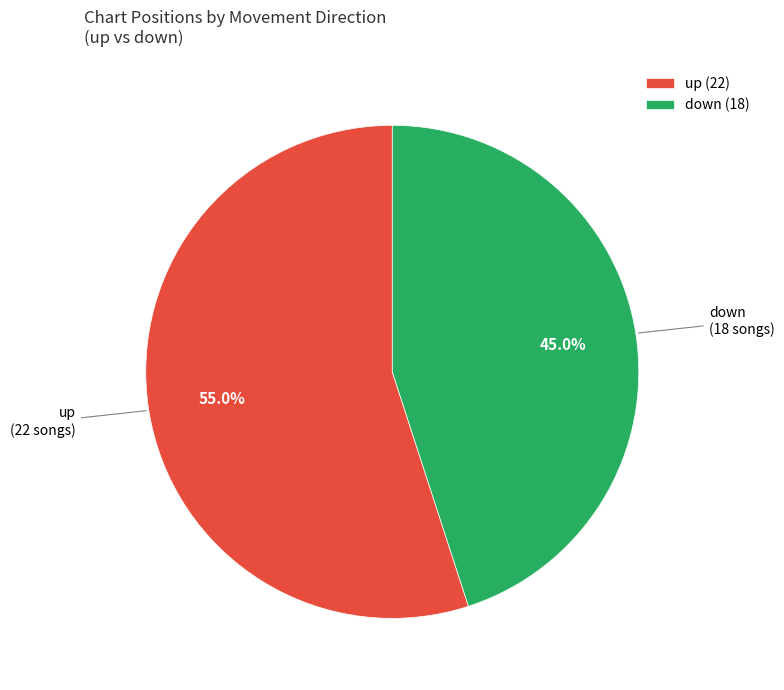

Which category has the smallest portion of the pie?

down